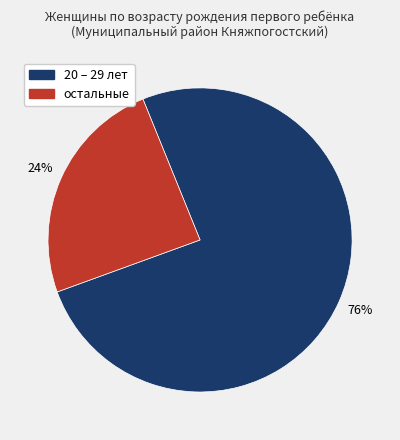

To the nearest percent, what is the average slice percentage?

50%